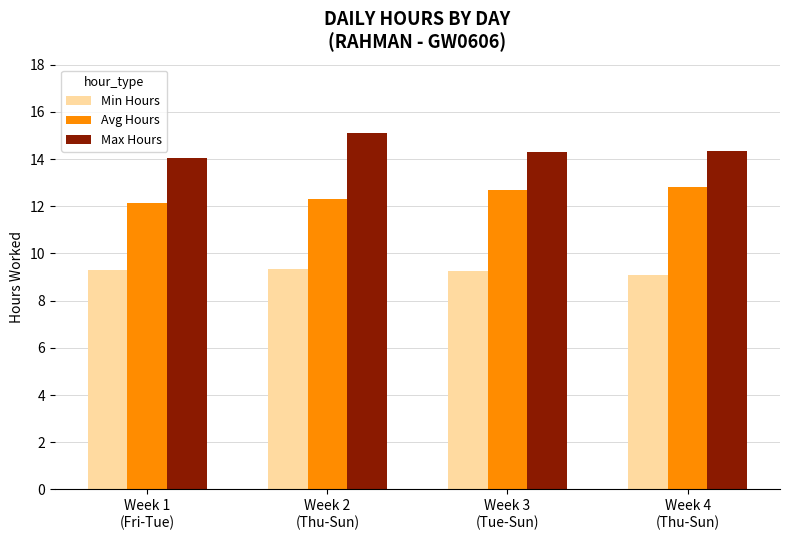

What position from the right is Week 4
(Thu-Sun)?

1